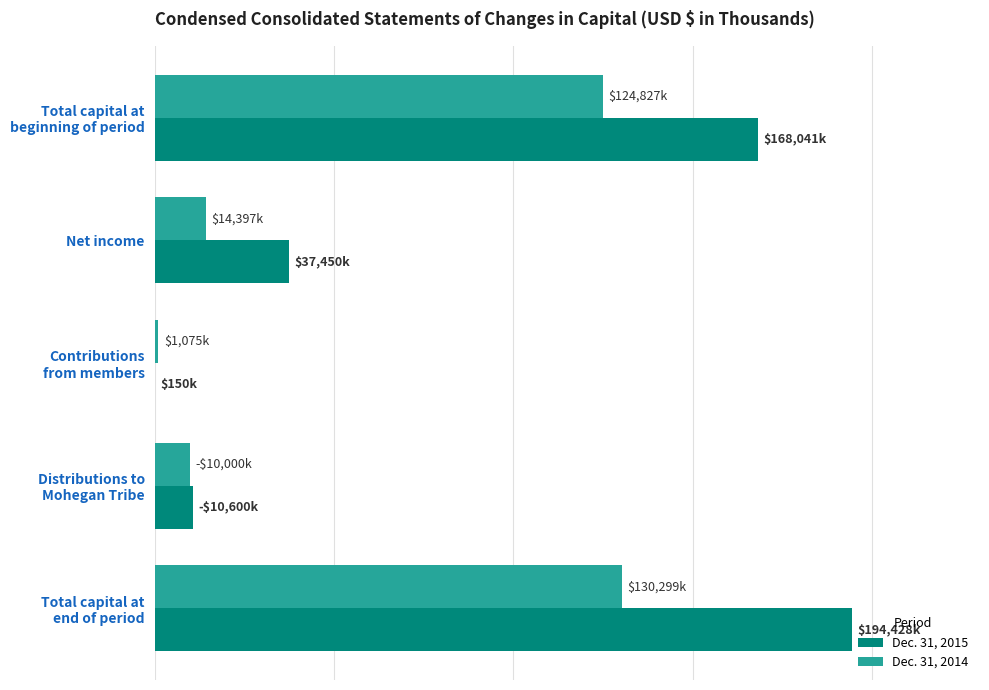

What are all the series names shown in the legend?

Dec. 31, 2015, Dec. 31, 2014